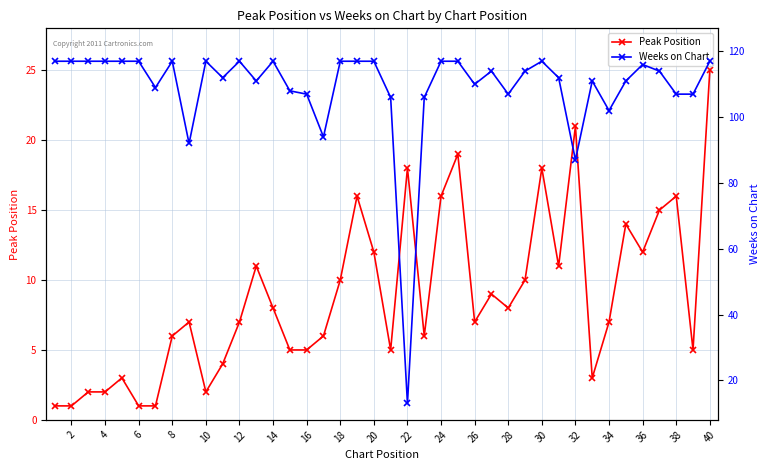

At which label does Peak Position reach its peak?

40